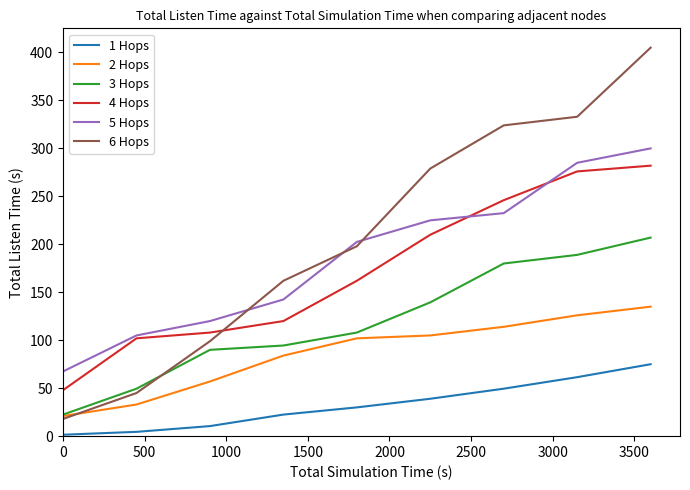

Reading left to right, what are all the values shown in this chart?

1 Hops: 1.5	4.5	10.5	22.5	30.0	39.0	49.5	61.5	75.0
2 Hops: 21.0	33.0	57.0	84.0	102.0	105.0	114.0	126.0	135.0
3 Hops: 22.5	49.5	90.0	94.5	108.0	139.5	180.0	189.0	207.0
4 Hops: 48.0	102.0	108.0	120.0	162.0	210.0	246.0	276.0	282.0
5 Hops: 67.5	105.0	120.0	142.5	202.5	225.0	232.5	285.0	300.0
6 Hops: 18.0	45.0	99.0	162.0	198.0	279.0	324.0	333.0	405.0